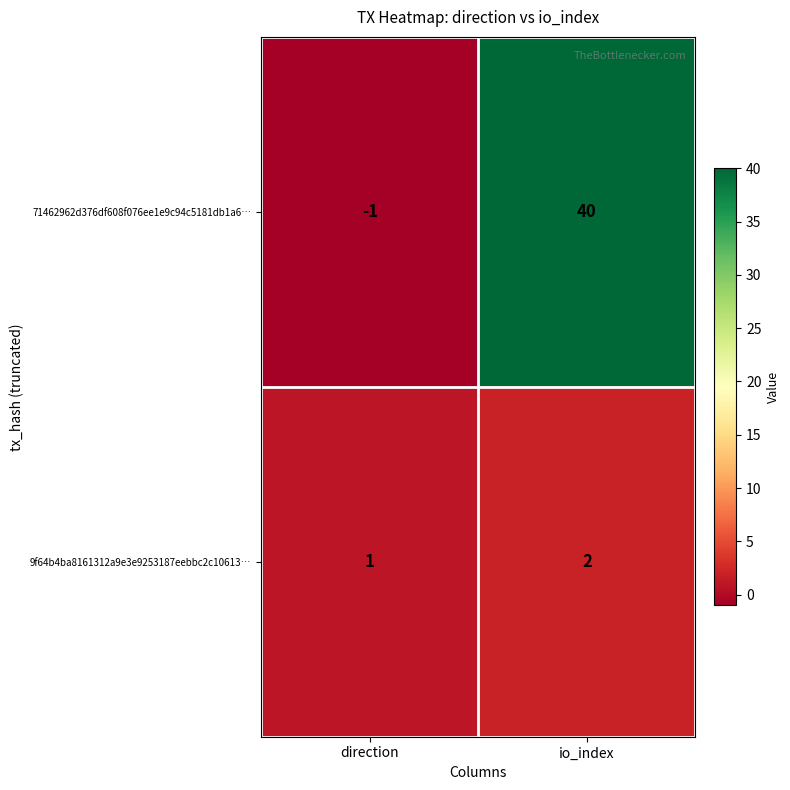

Reading right to left, extract all data points from this chart.

71462962d376df608f076ee1e9c94c5181db1a6…: io_index=40	direction=-1
9f64b4ba8161312a9e3e9253187eebbc2c10613…: io_index=2	direction=1